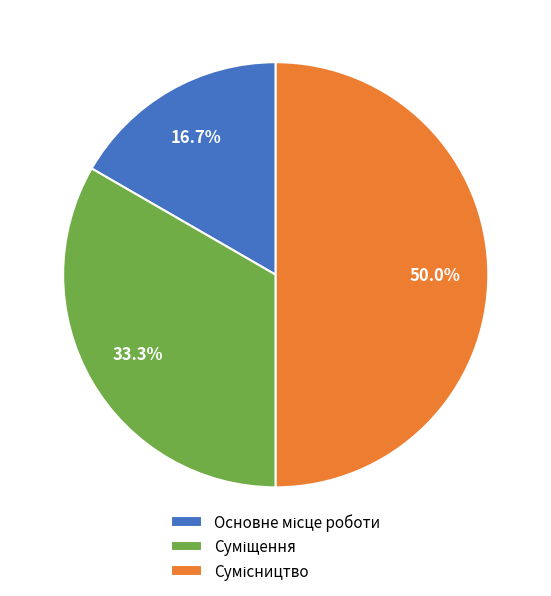

What portion of the pie excludes Суміщення?

66.7%